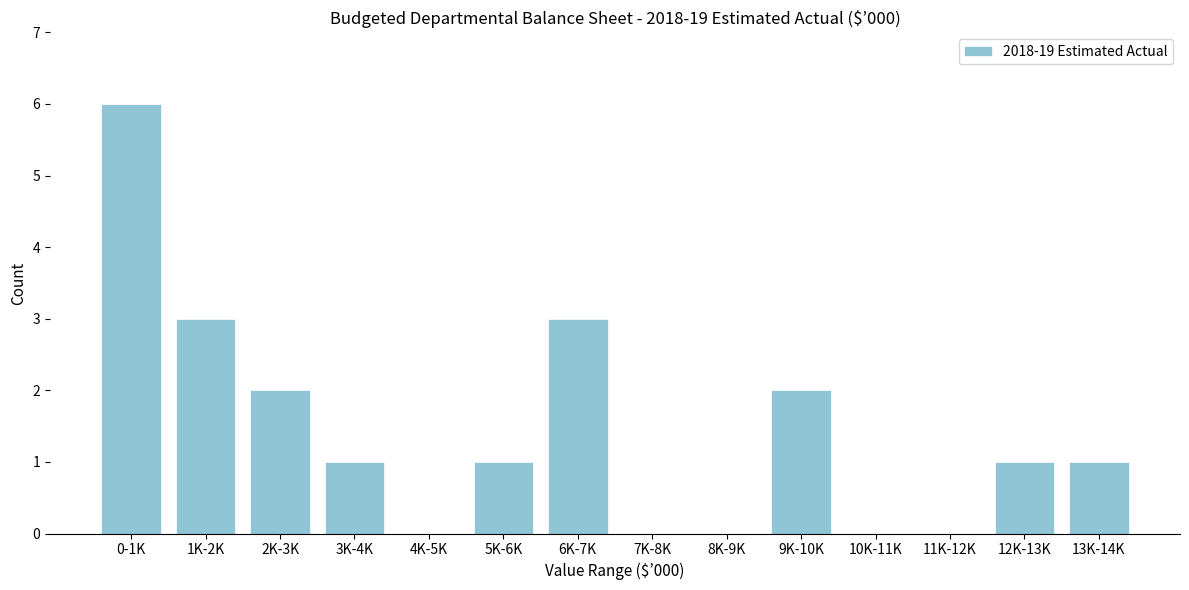

Reading right to left, extract all data points from this chart.

13K-14K=1	12K-13K=1	11K-12K=0	10K-11K=0	9K-10K=2	8K-9K=0	7K-8K=0	6K-7K=3	5K-6K=1	4K-5K=0	3K-4K=1	2K-3K=2	1K-2K=3	0-1K=6